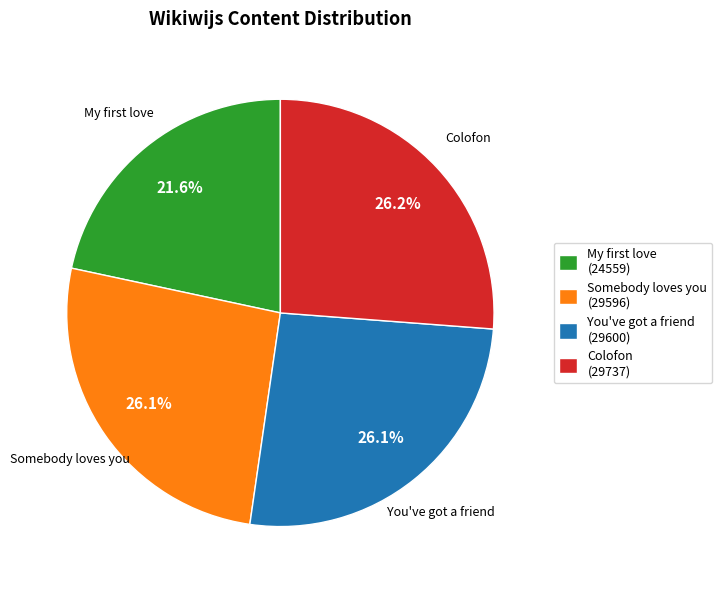

How many segments does this pie chart have?

4